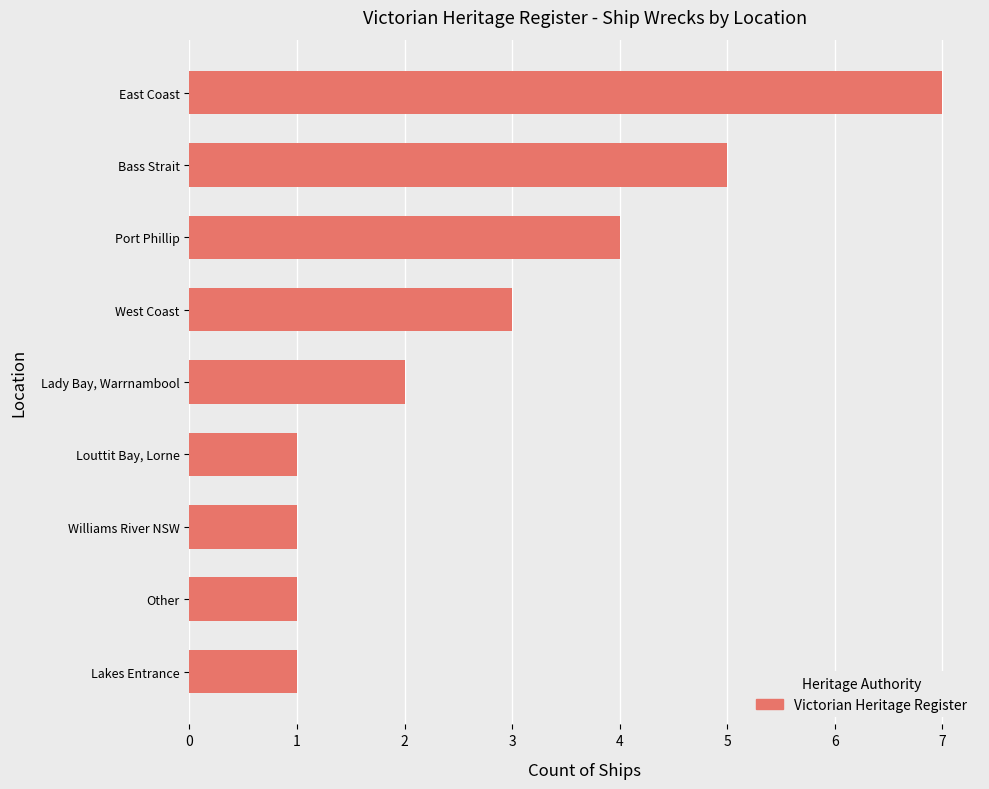

The value at Louttit Bay, Lorne is 1. True or false?

True